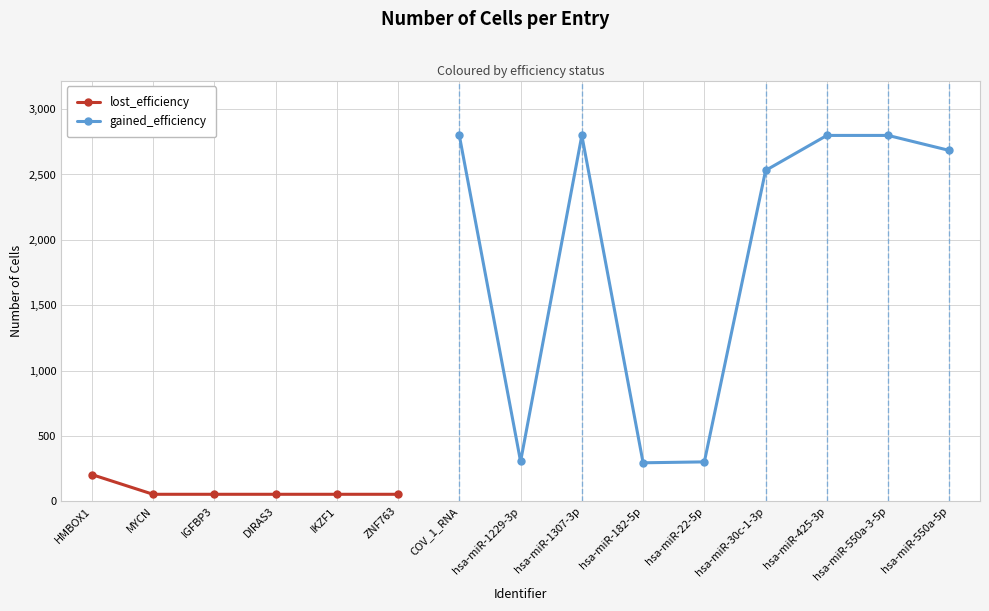

What is the difference between the maximum and second lowest values?

2746